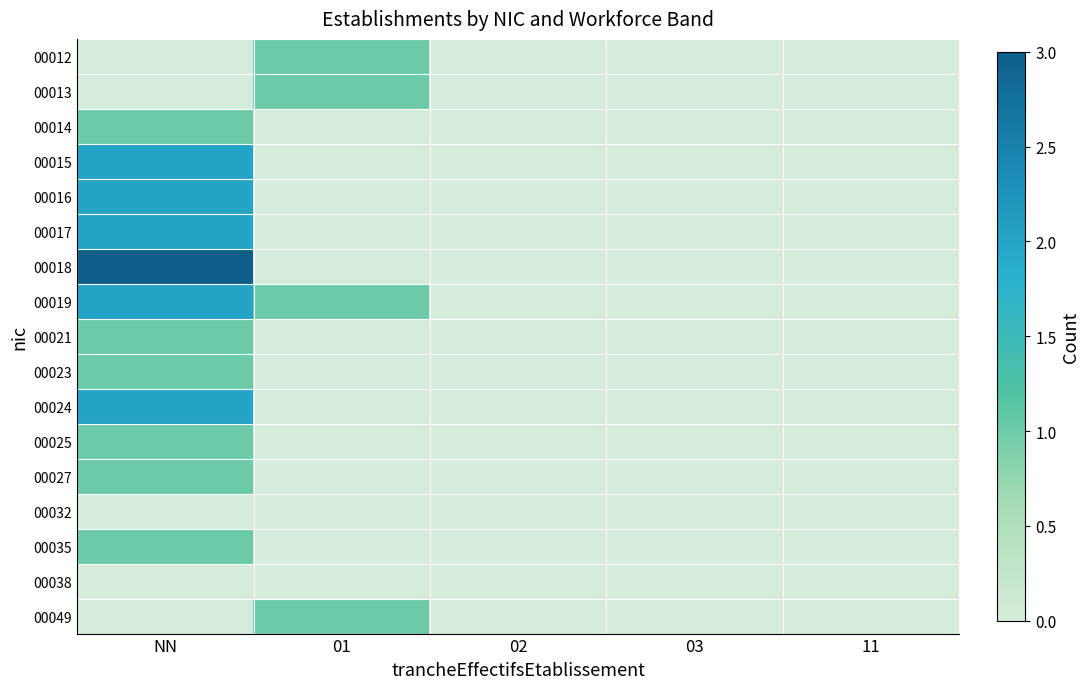

What is the maximum value shown in the chart?

3